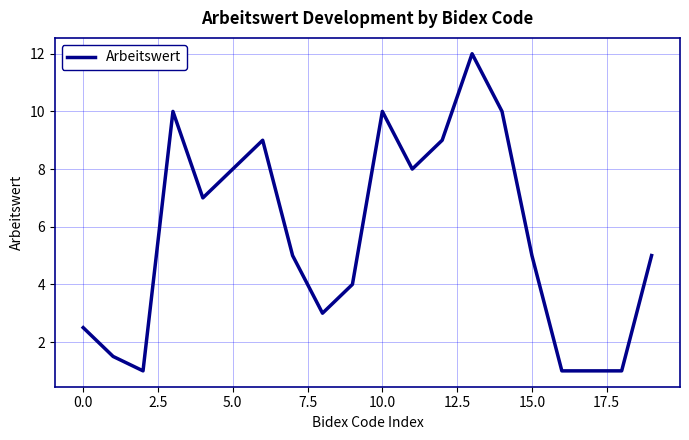

Count the number of categories in the chart.

20